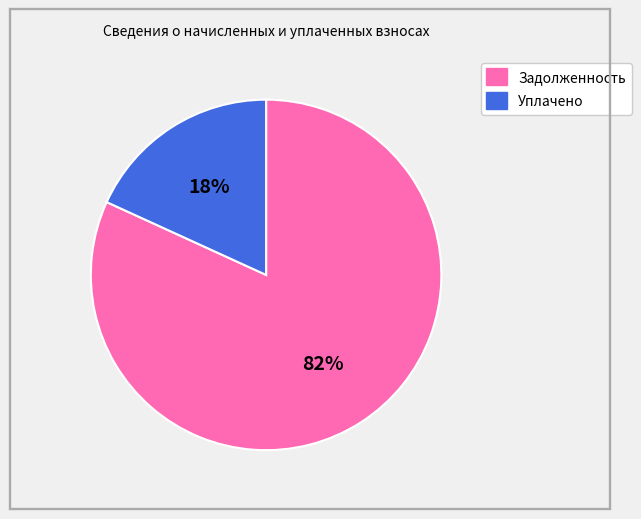

To the nearest percent, what is the combined percentage of Задолженность and Уплачено?

100%